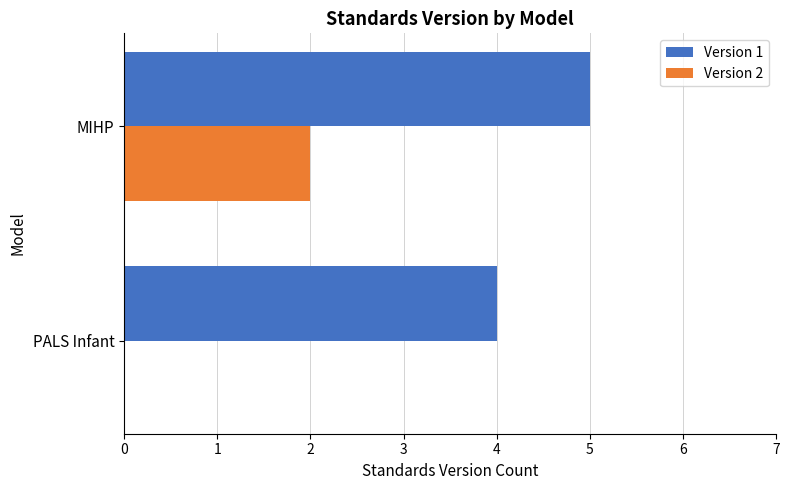

The Version 2 series shows 2 at MIHP. True or false?

True